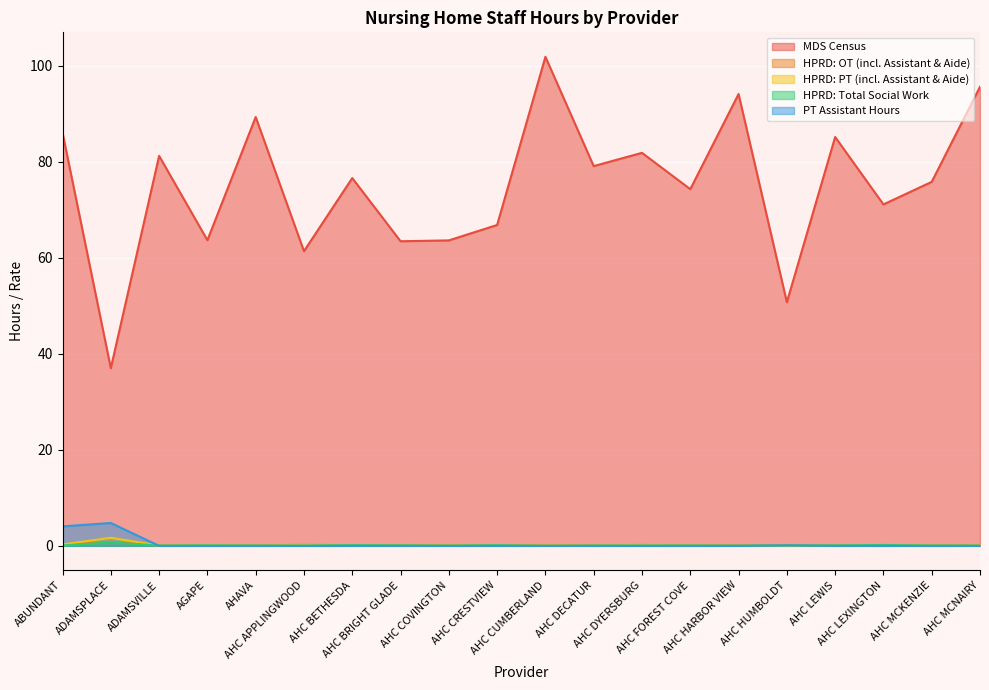

Which series has the widest spread of values?

MDS Census